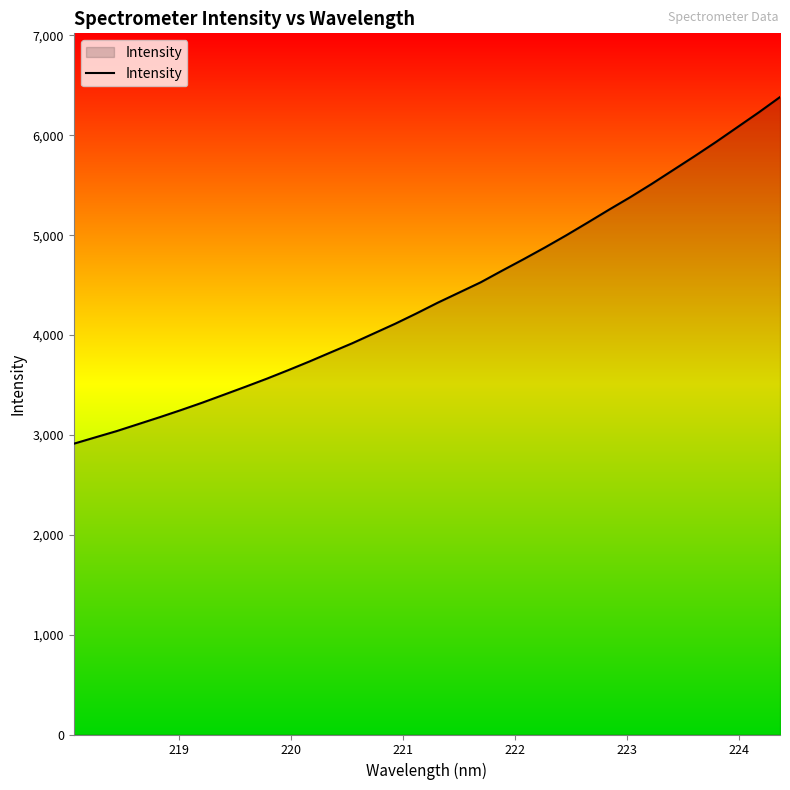

What is the difference between the maximum and minimum values?

3471.1